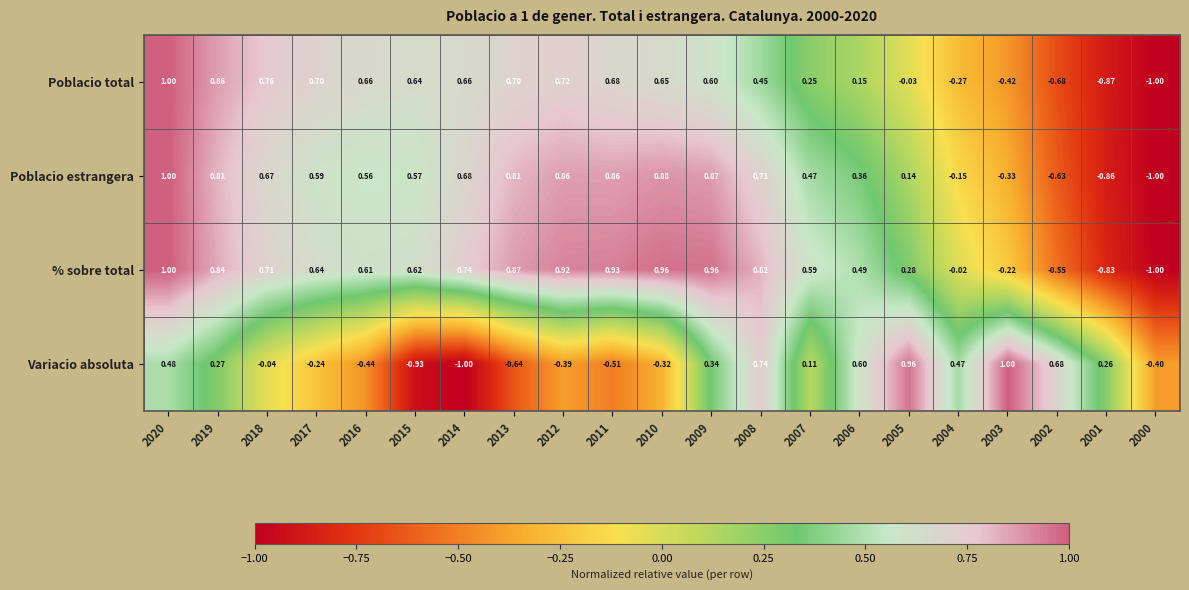

List the series in order of their overall mean, lowest first.

Variacio absoluta, Poblacio total, Poblacio estrangera, % sobre total